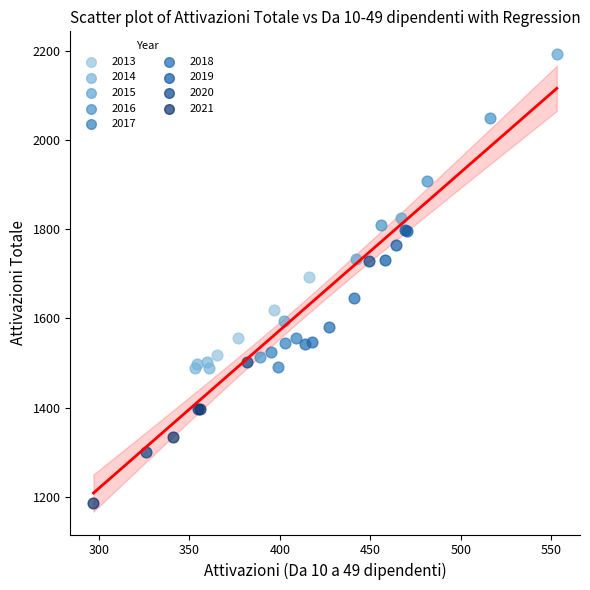

Which series reaches the minimum Y coordinate?

2021